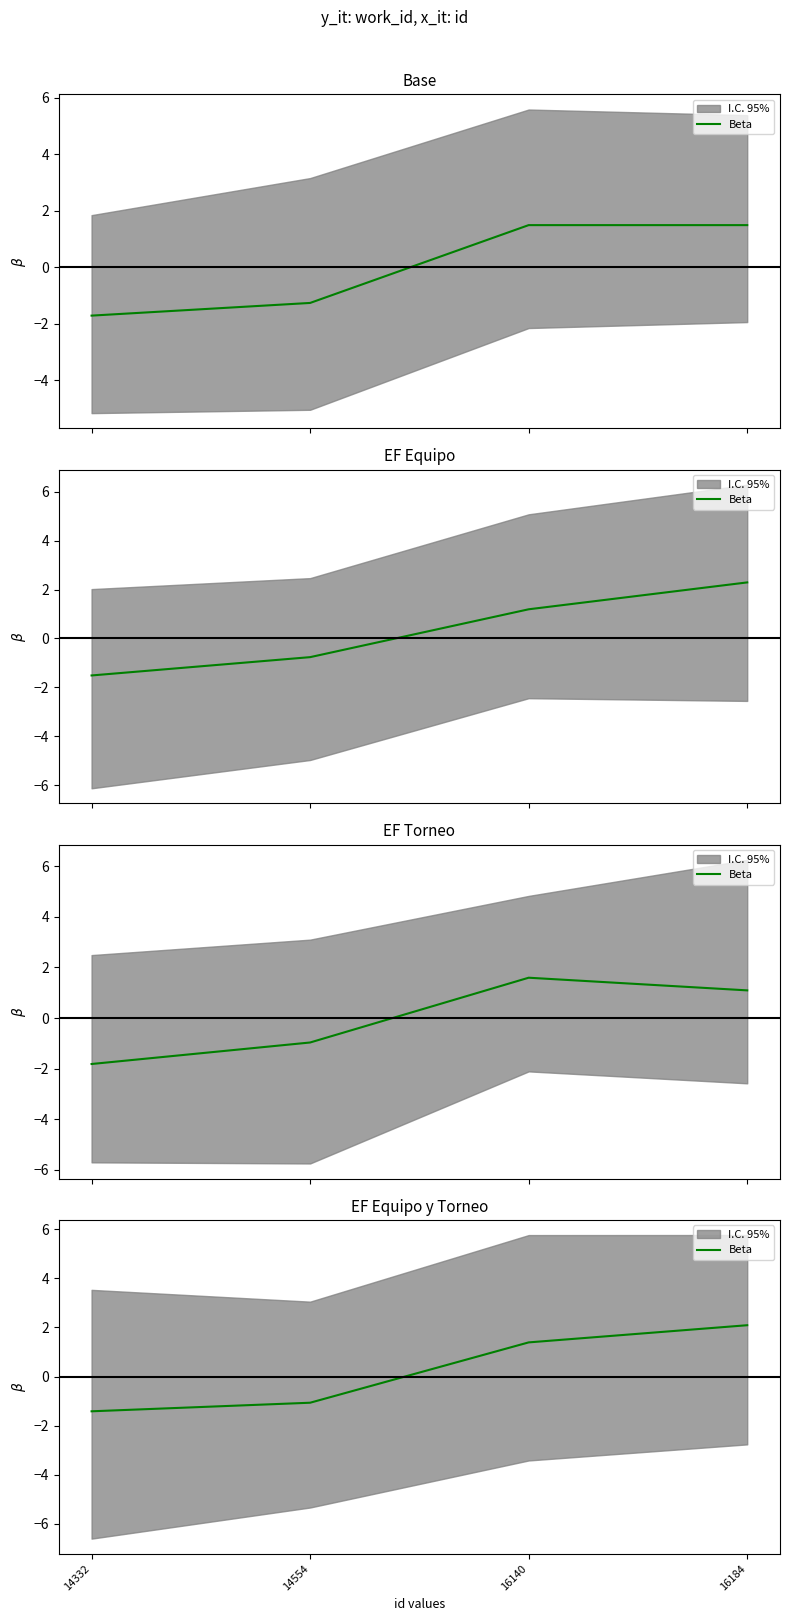

True or false: there are more than 0 points higher than both neighbors.

False